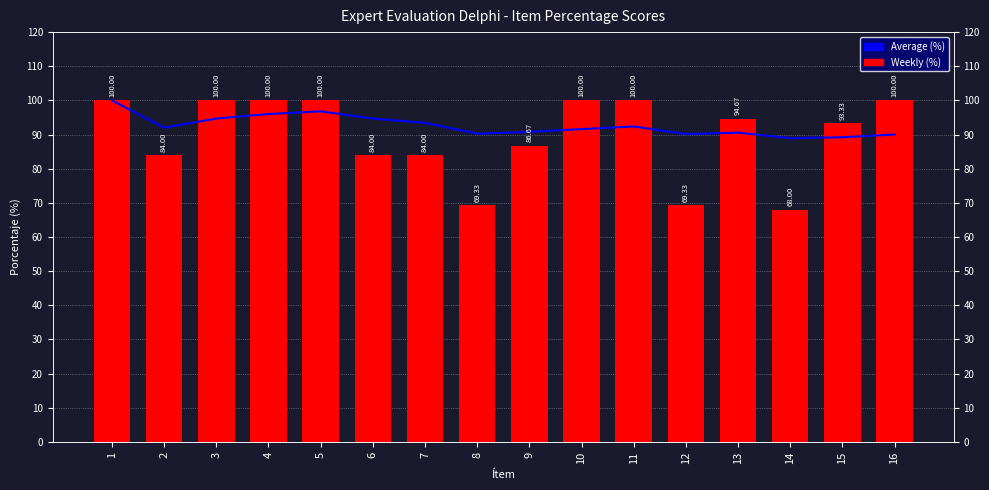

What is the smallest value displayed?

68.0